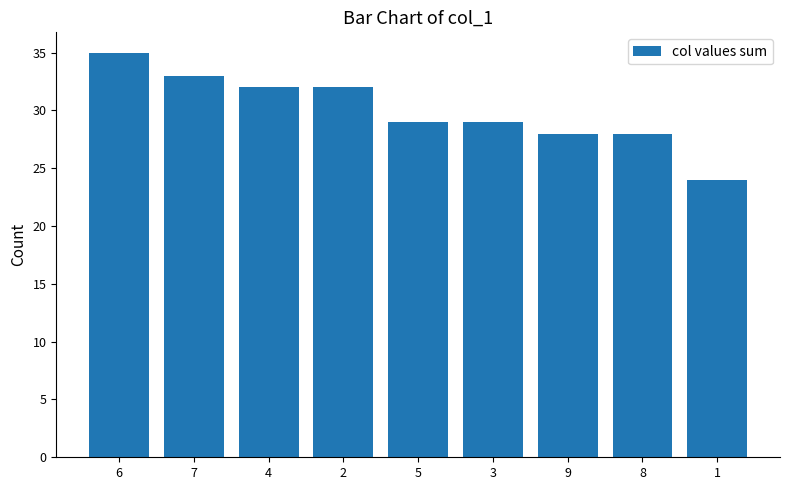

Between 1 and 9, which is larger?

9